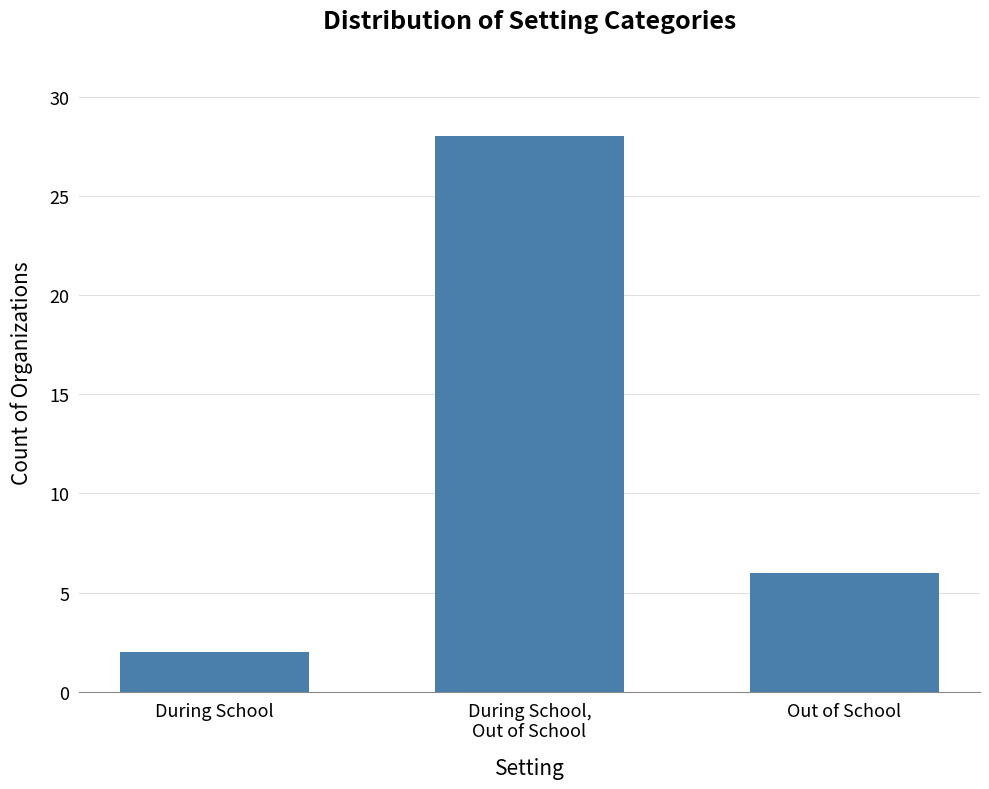

Between During School,
Out of School and During School, which is larger?

During School,
Out of School